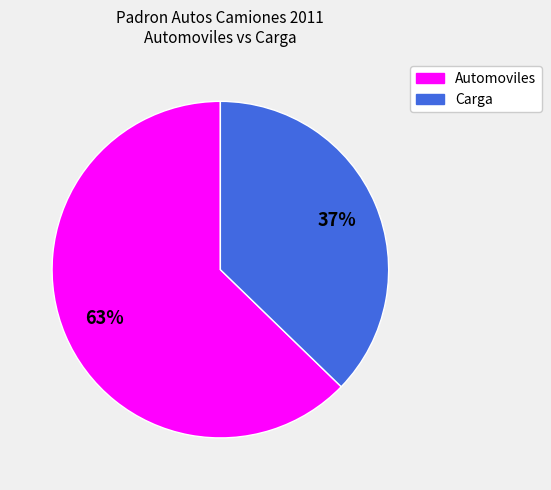

To the nearest percent, what is the average slice percentage?

50%